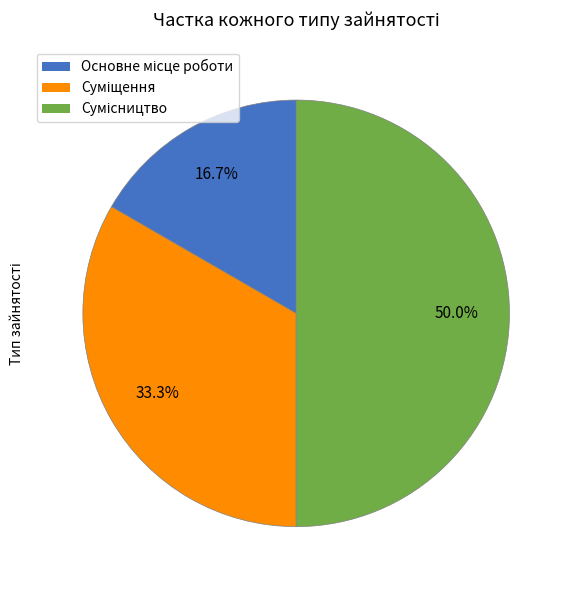

What is the total percentage of Основне місце роботи and Сумісництво?

66.7%